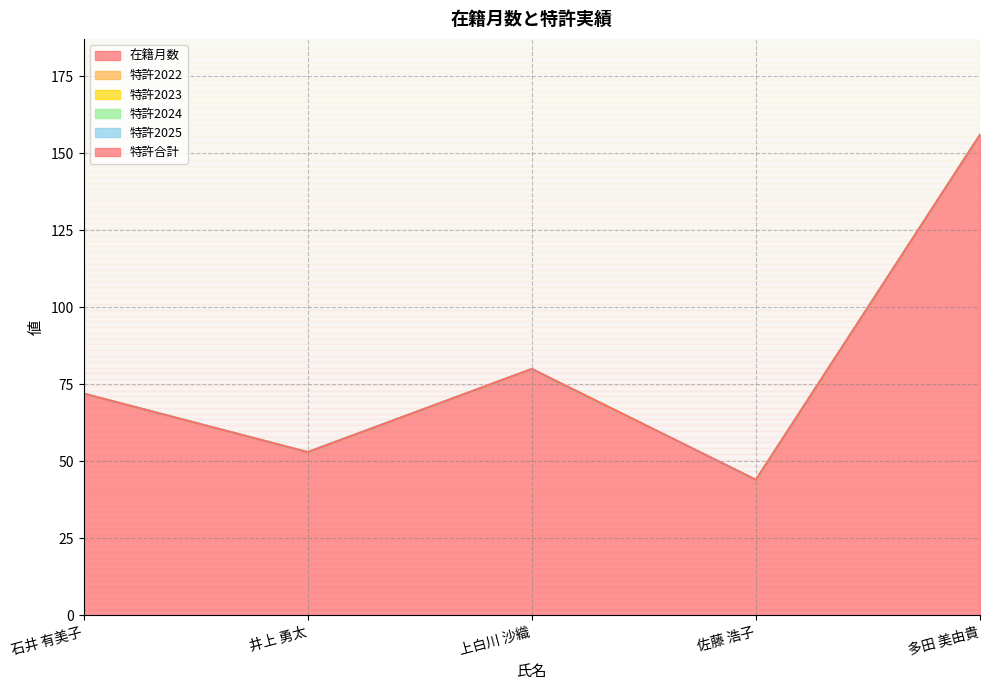

Where is the first local minimum for 在籍月数?

井上 勇太